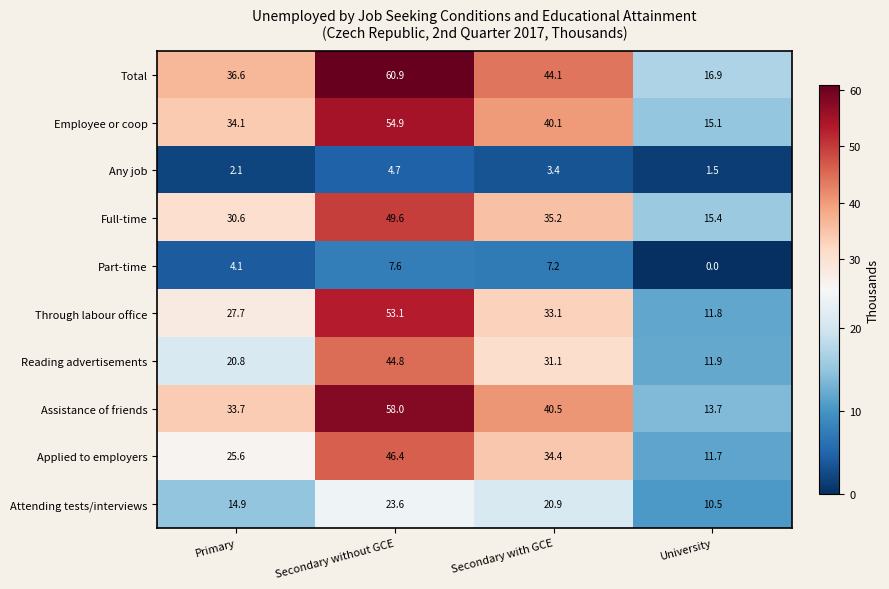

At which category does the chart reach its minimum across all series?

University